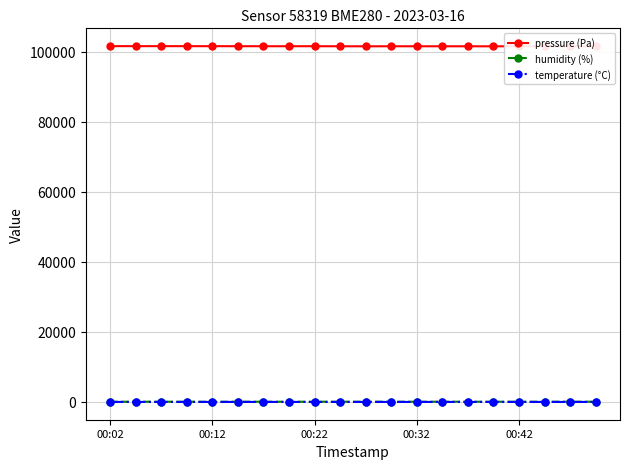

Which series has the largest total across all categories?

pressure (Pa)